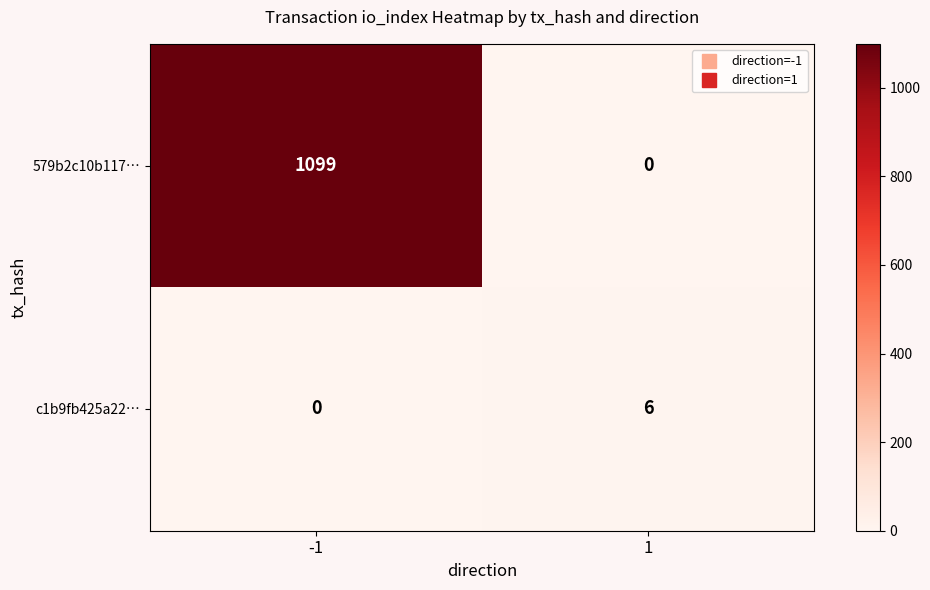

Is it true that 579b2c10b117… equals 1099 at -1?

True